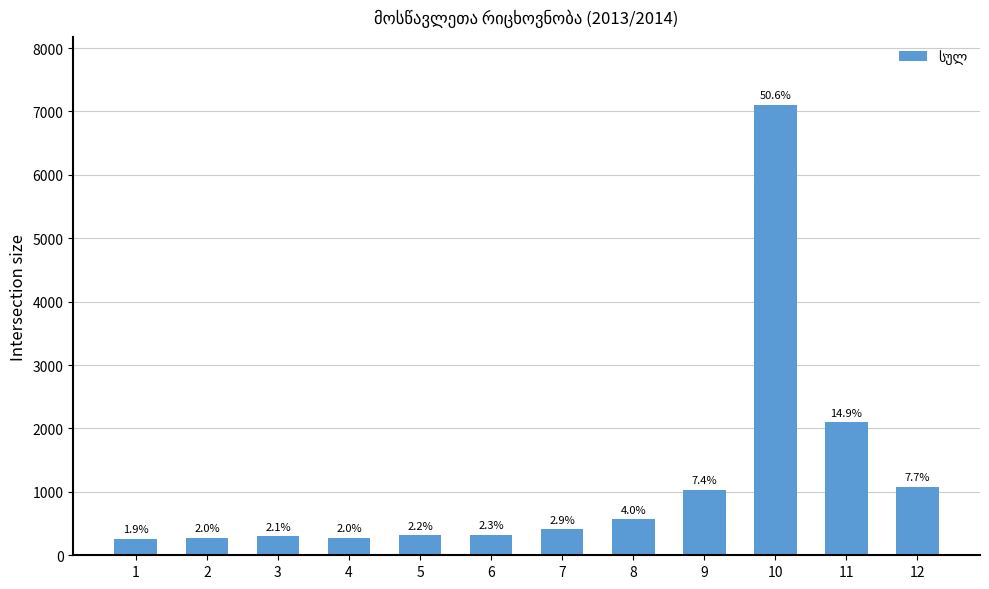

Where is the data nearest to the value 3686?

11